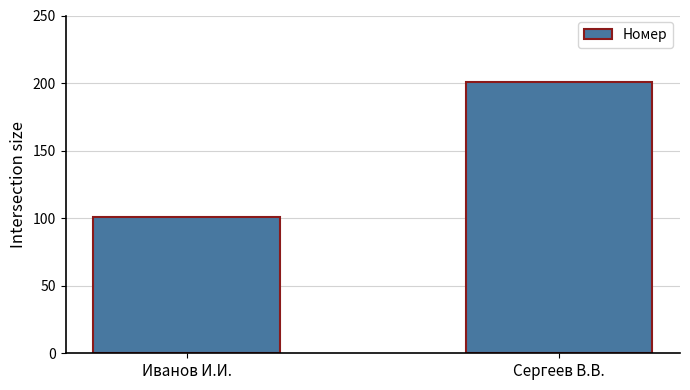

What value does the data have at Сергеев В.В.?

201